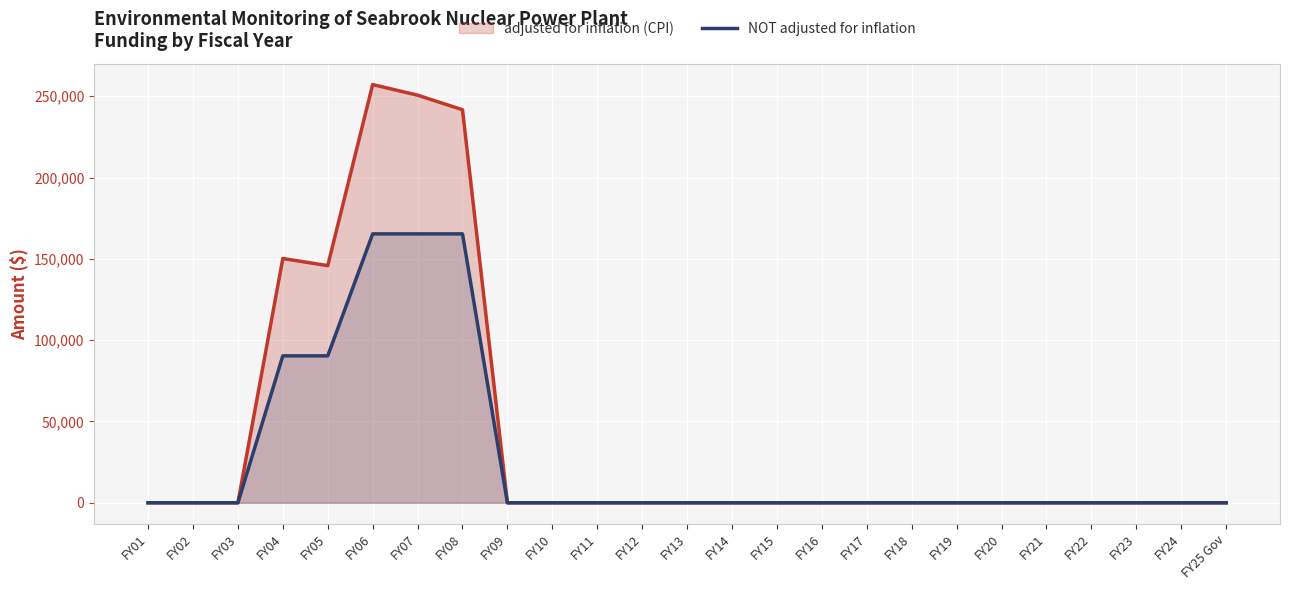

How many data points are above 0?

5